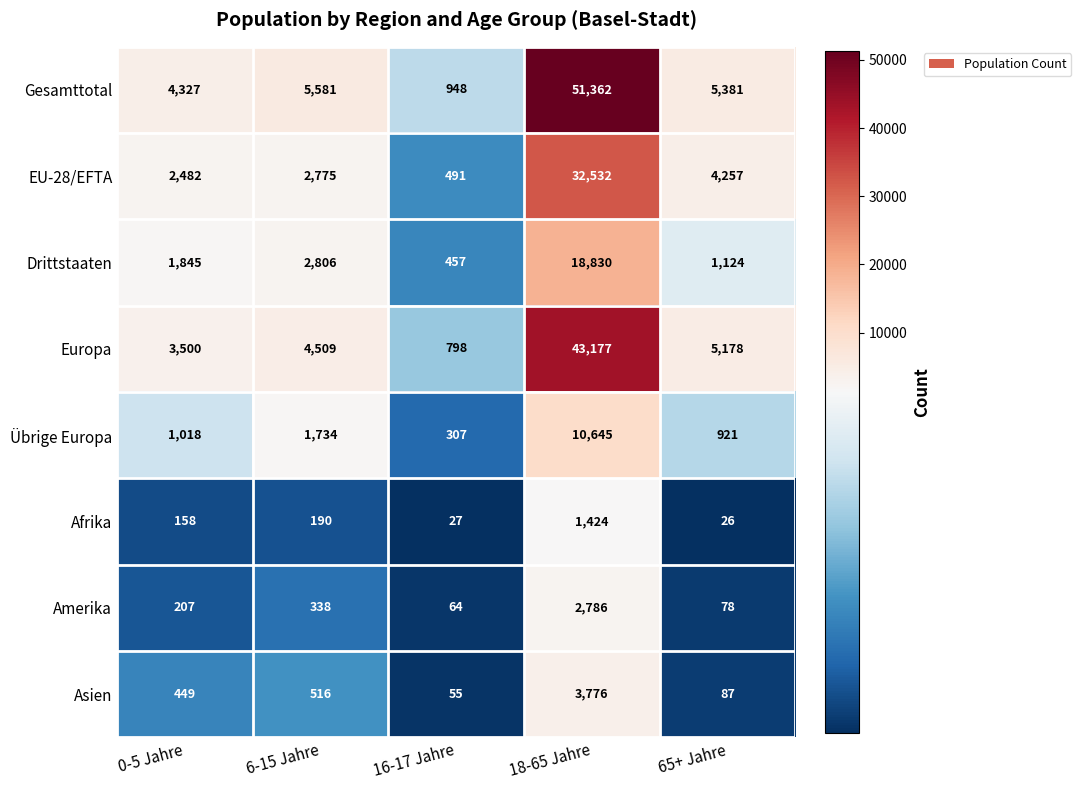

Rank the series at 0-5 Jahre from highest to lowest value.

Gesamttotal, Europa, EU-28/EFTA, Drittstaaten, Übrige Europa, Asien, Amerika, Afrika